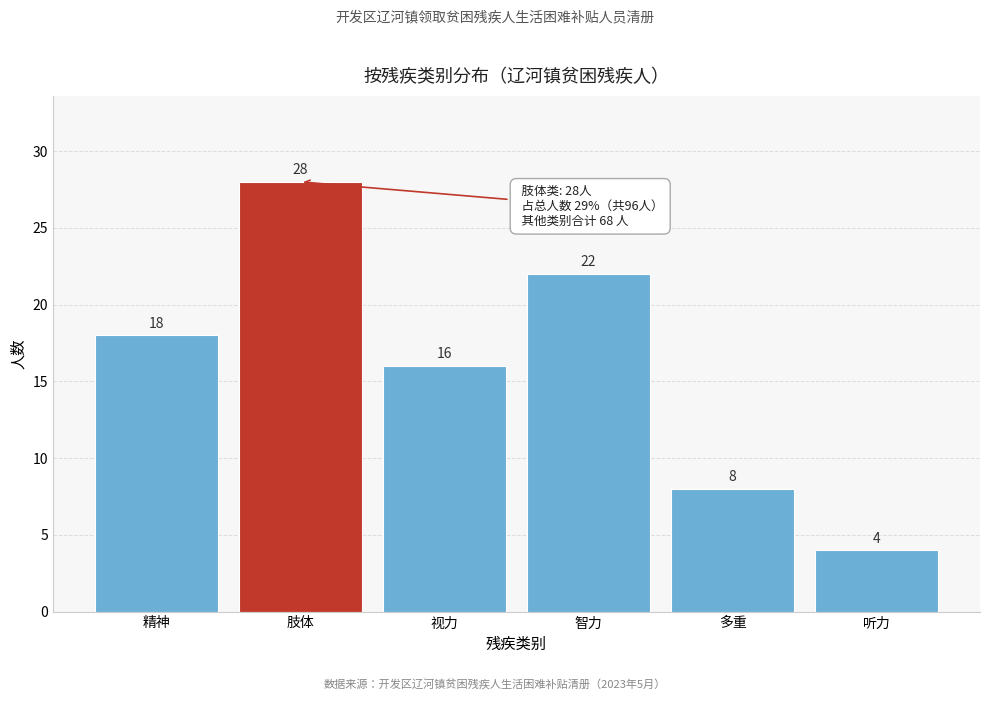

Reading left to right, list all the values displayed in this chart.

精神=18	肢体=28	视力=16	智力=22	多重=8	听力=4